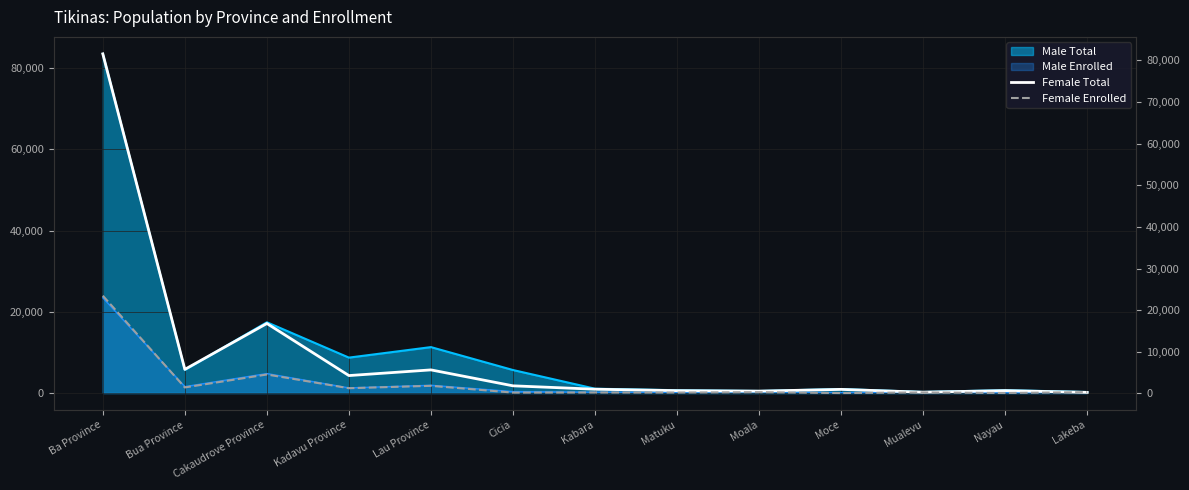

What is the average value of the Female Total series?

9247